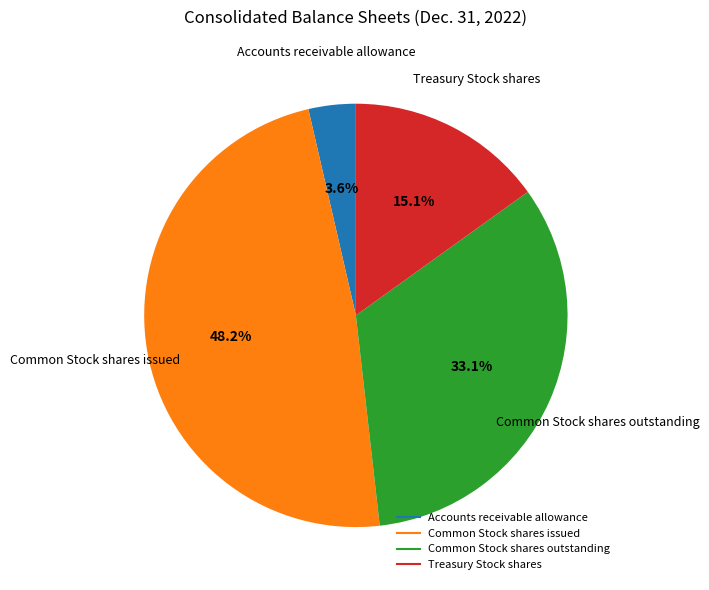

Between Common Stock shares outstanding and Treasury Stock shares, which is larger?

Common Stock shares outstanding